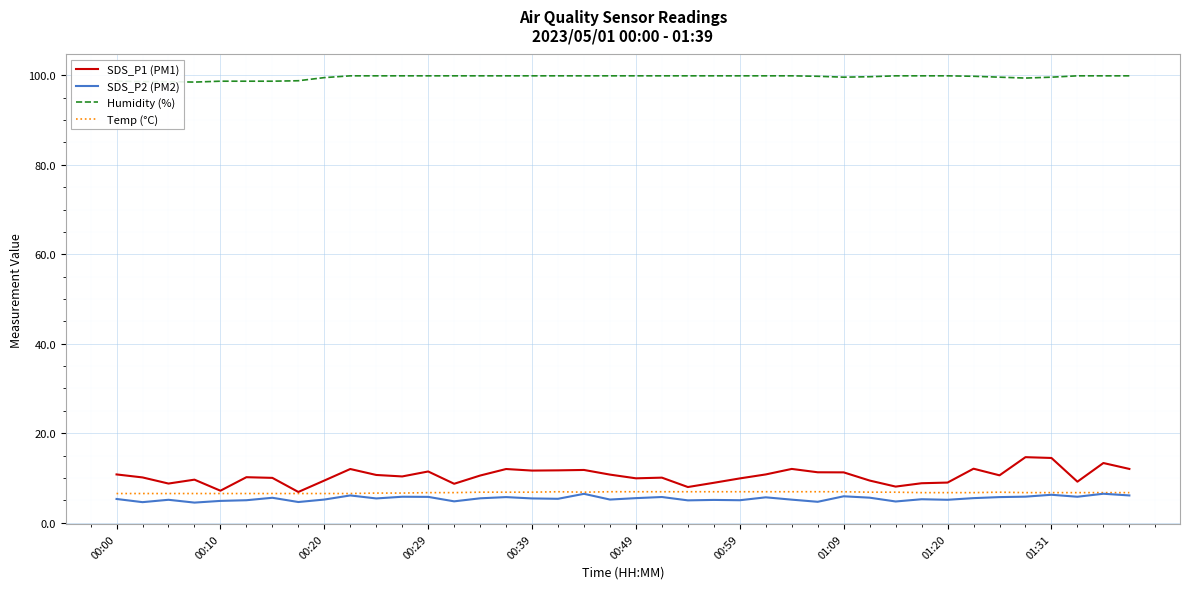

Which series has the largest total across all categories?

Humidity (%)